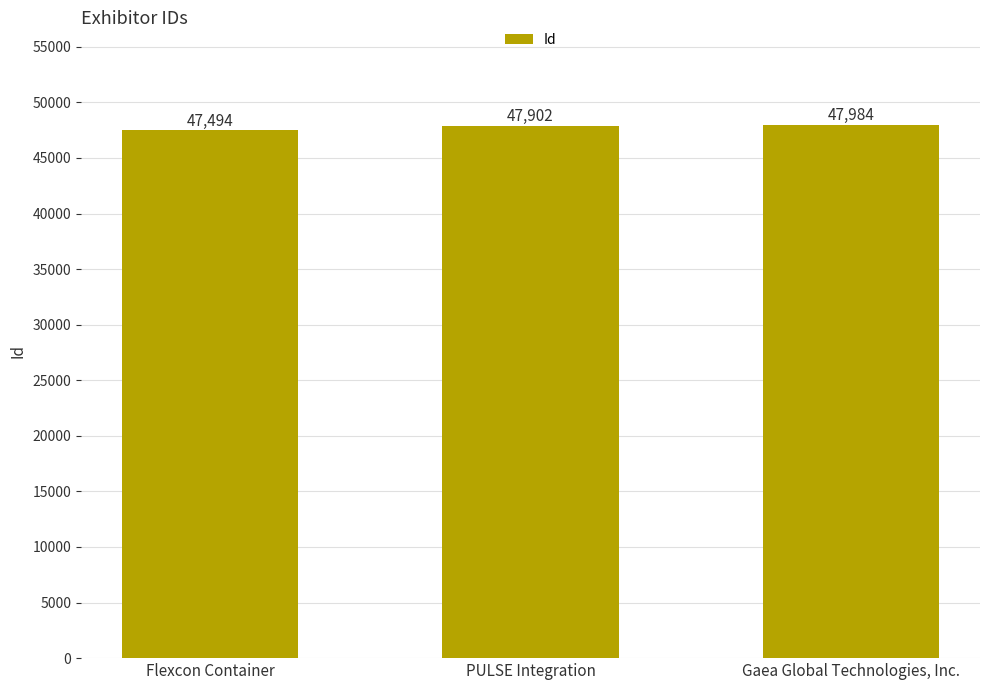

What is the sum of the values at PULSE Integration and Gaea Global Technologies, Inc.?

95886